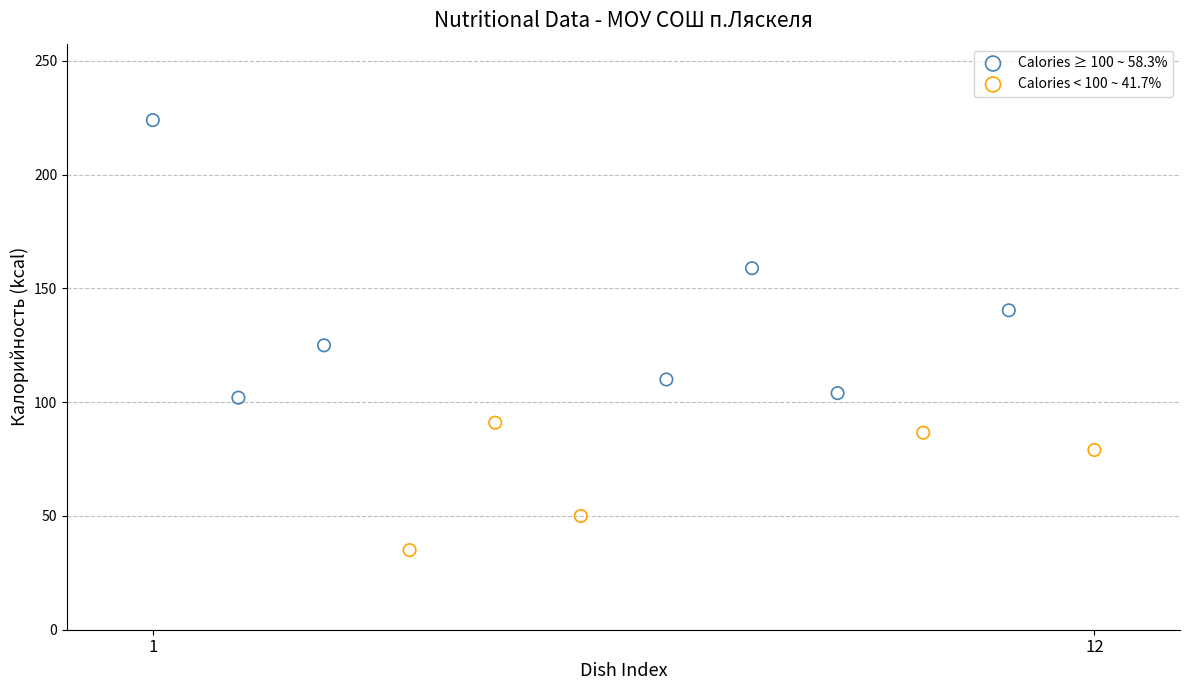

What are all the series names shown in the legend?

Calories ≥ 100 ~ 58.3%, Calories < 100 ~ 41.7%